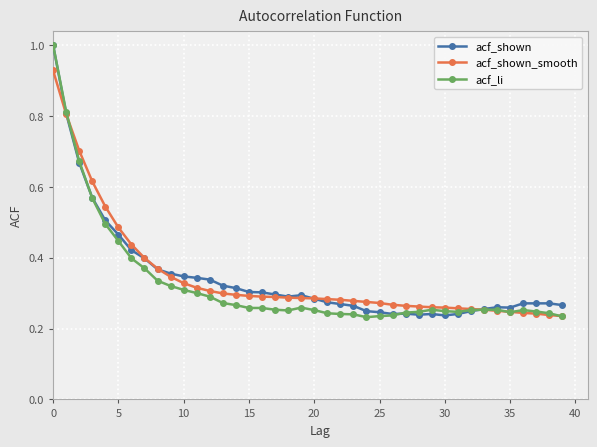

What is the highest value of the acf_shown series?

1.0